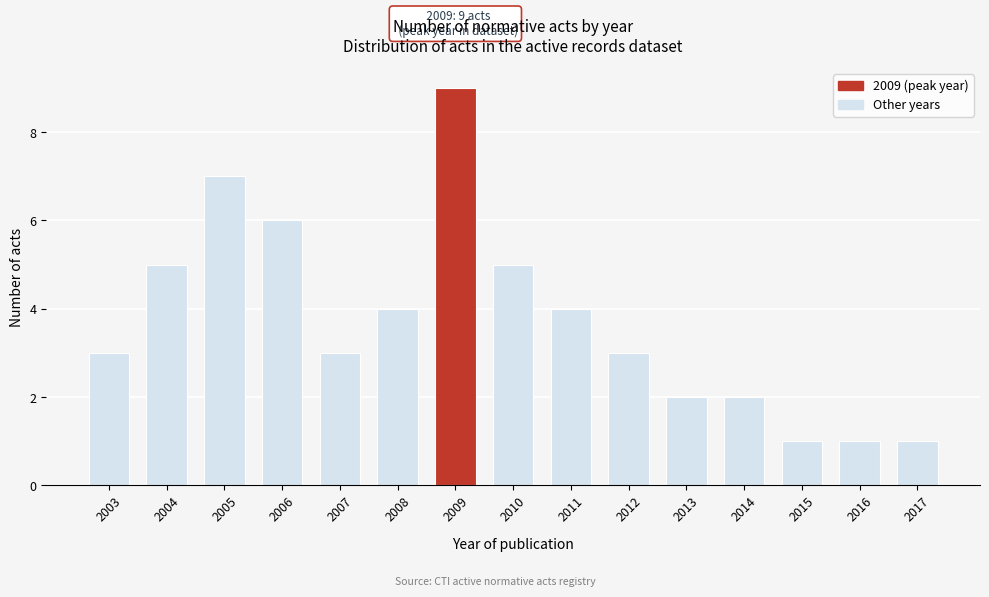

Reading left to right, extract all data points from this chart.

3	5	7	6	3	4	9	5	4	3	2	2	1	1	1